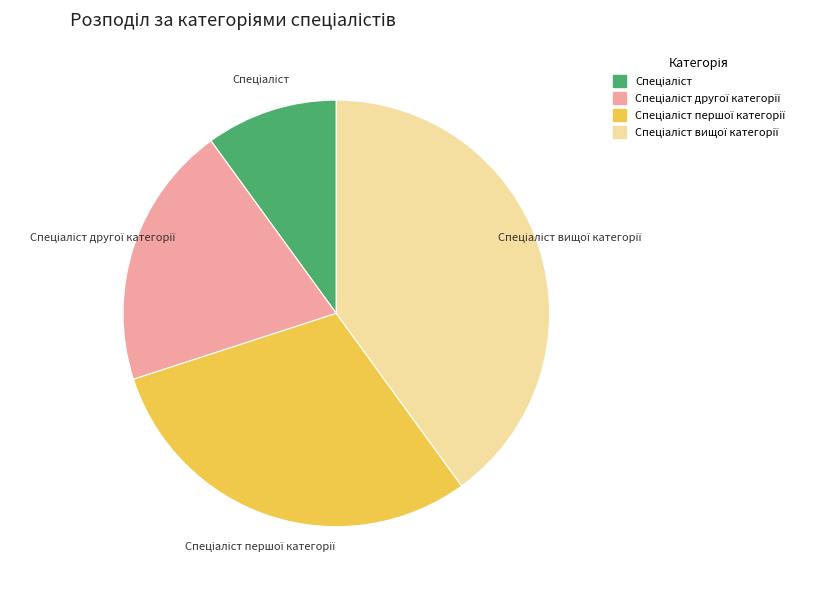

Does any single category account for the majority?

No